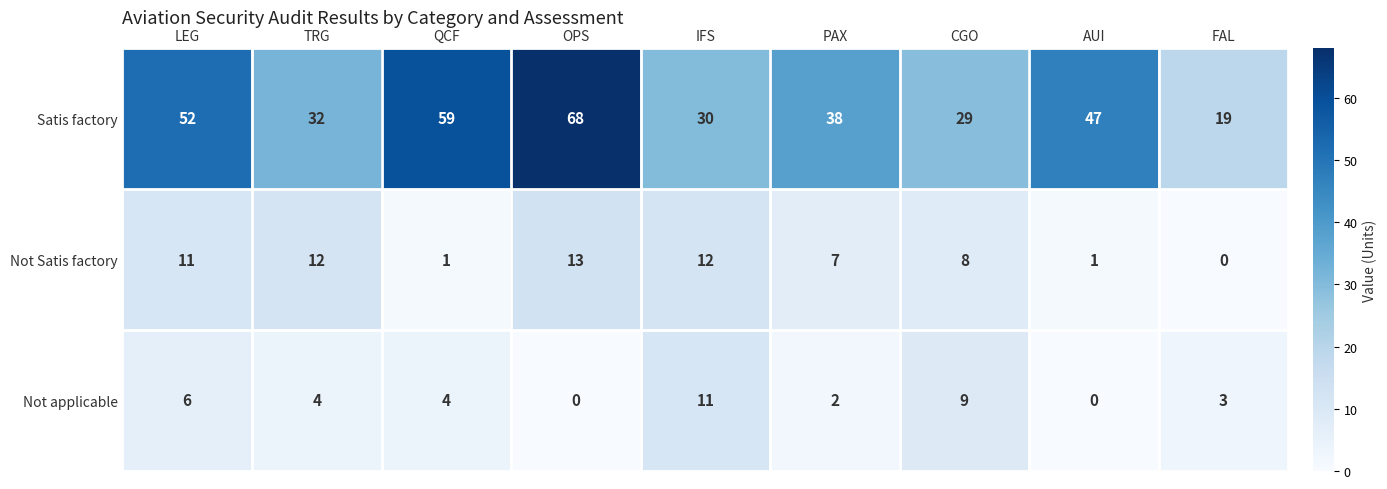

The value of Not Satis factory at OPS is 5. True or false?

False